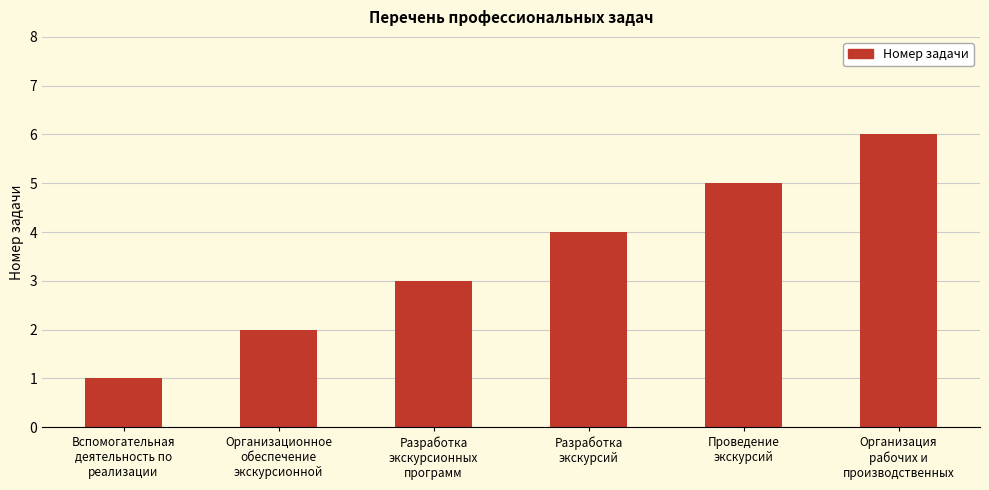

What is the value of the 6th bar from the left?

6